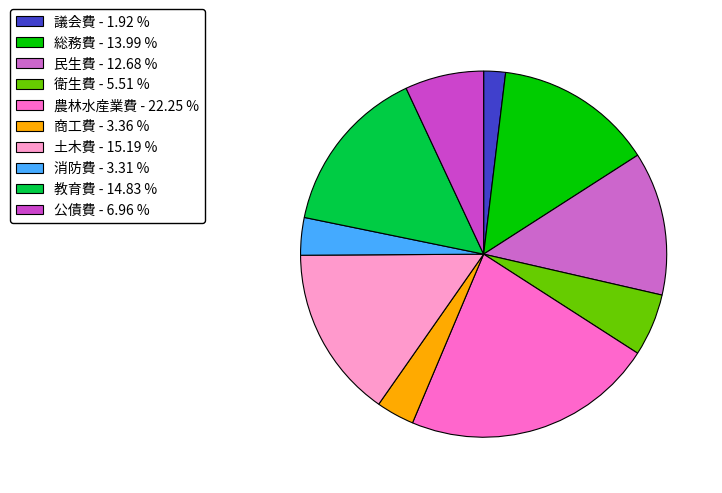

What percentage is the 総務費 slice, to the nearest percent?

14%